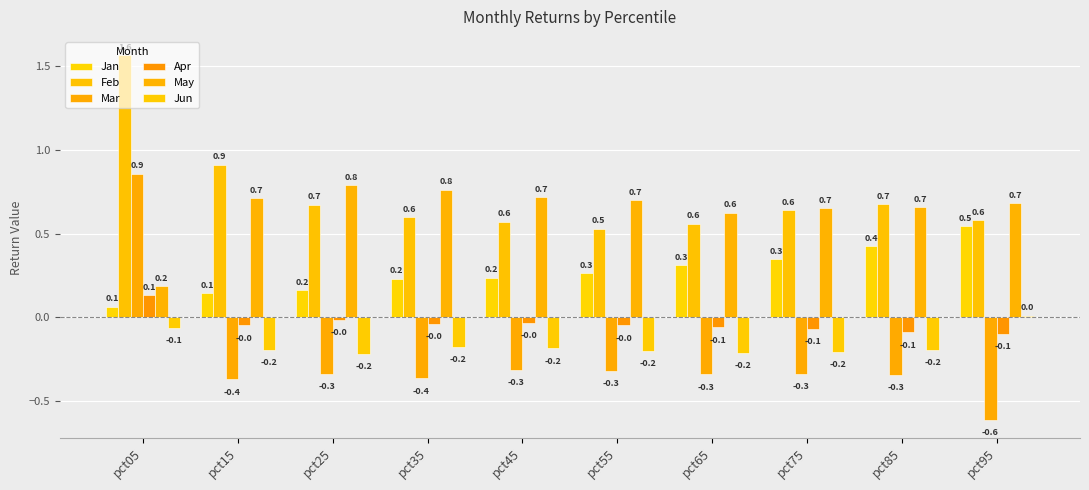

Count the May values in the range 0 to 1.

10